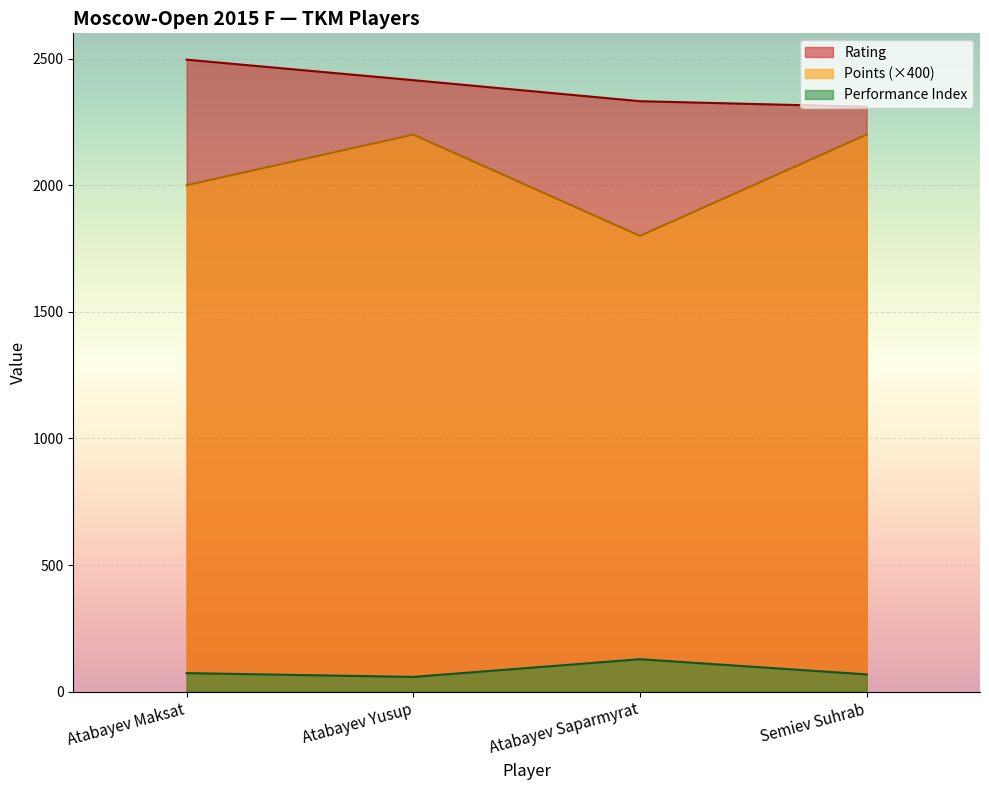

At Atabayev Saparmyrat, list the series in order from smallest to largest.

Performance Index, Points (×400), Rating